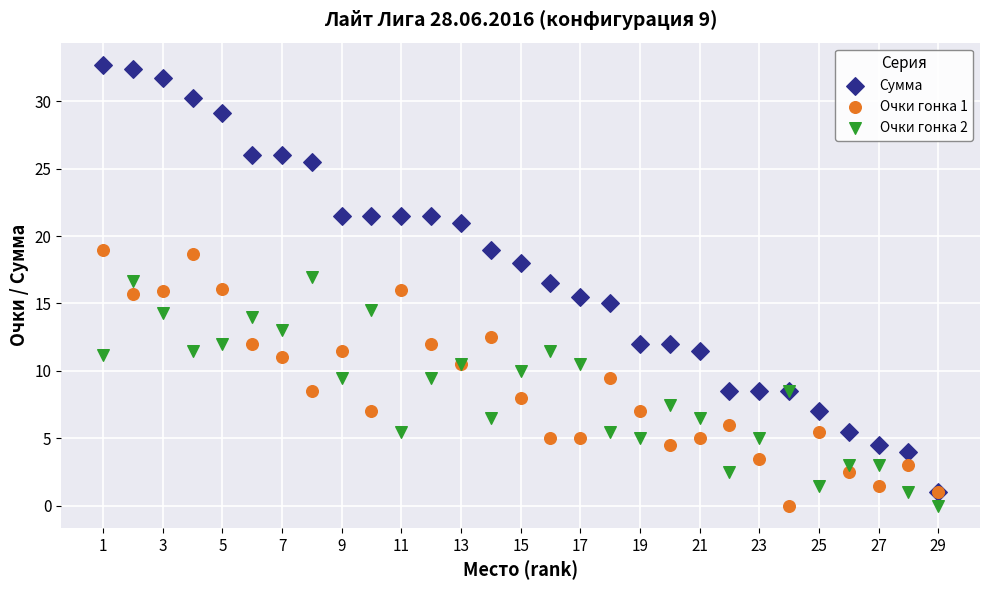

What are all the series names shown in the legend?

Сумма, Очки гонка 1, Очки гонка 2